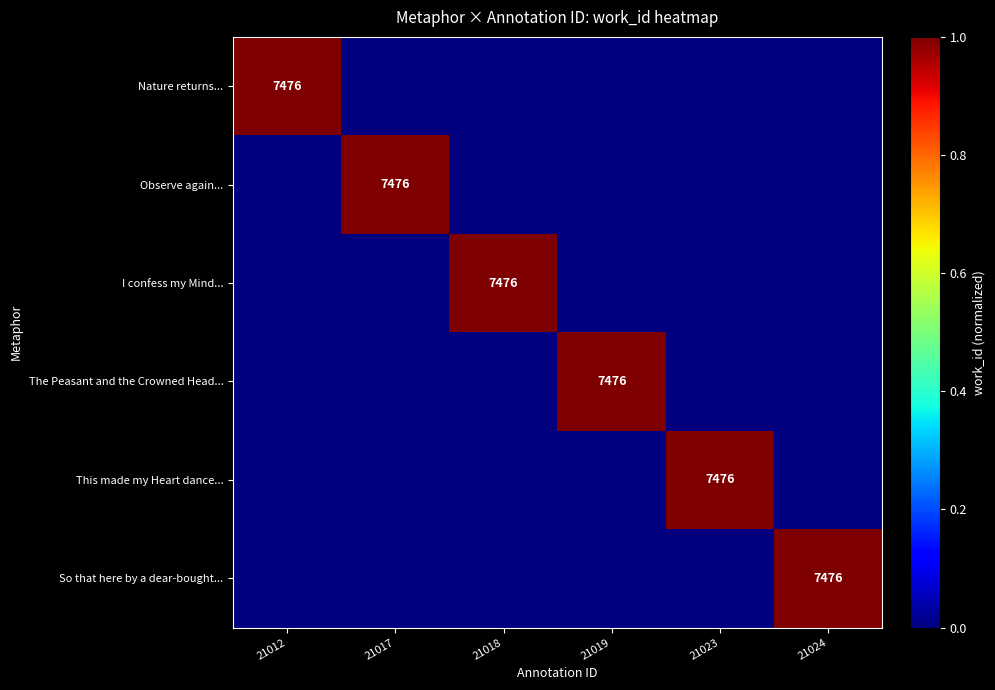

The This made my Heart dance... series shows 4755 at 21023. True or false?

False